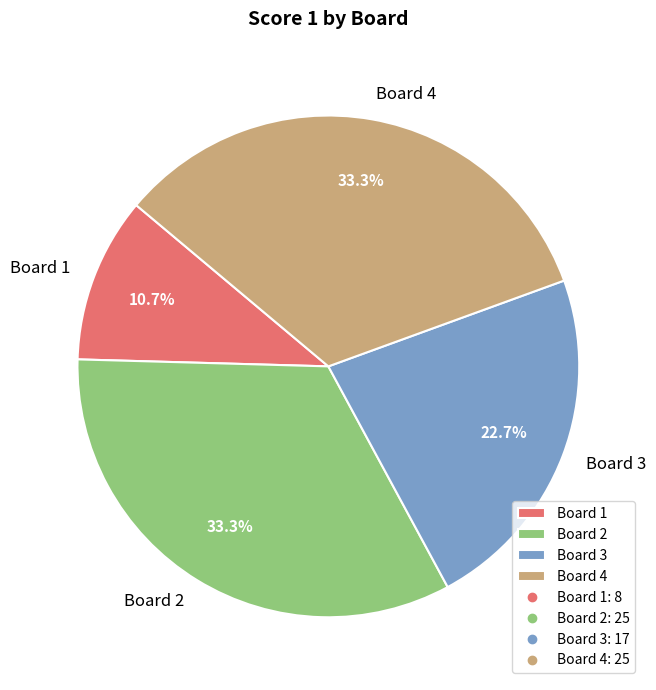

Count the number of slices in the pie.

4